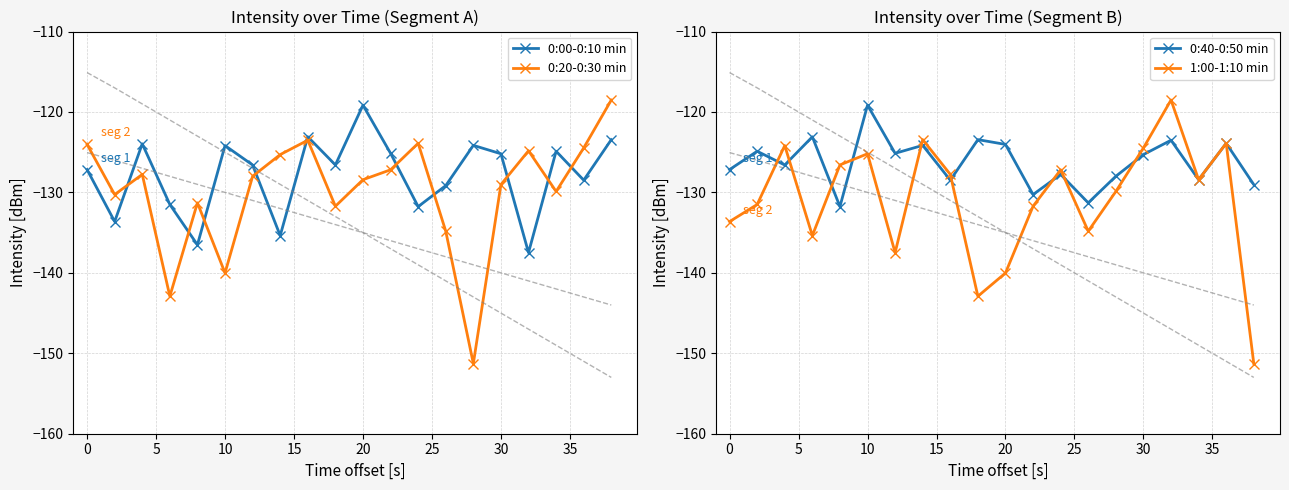

What is the maximum value for 1:00-1:10 min?

-118.5